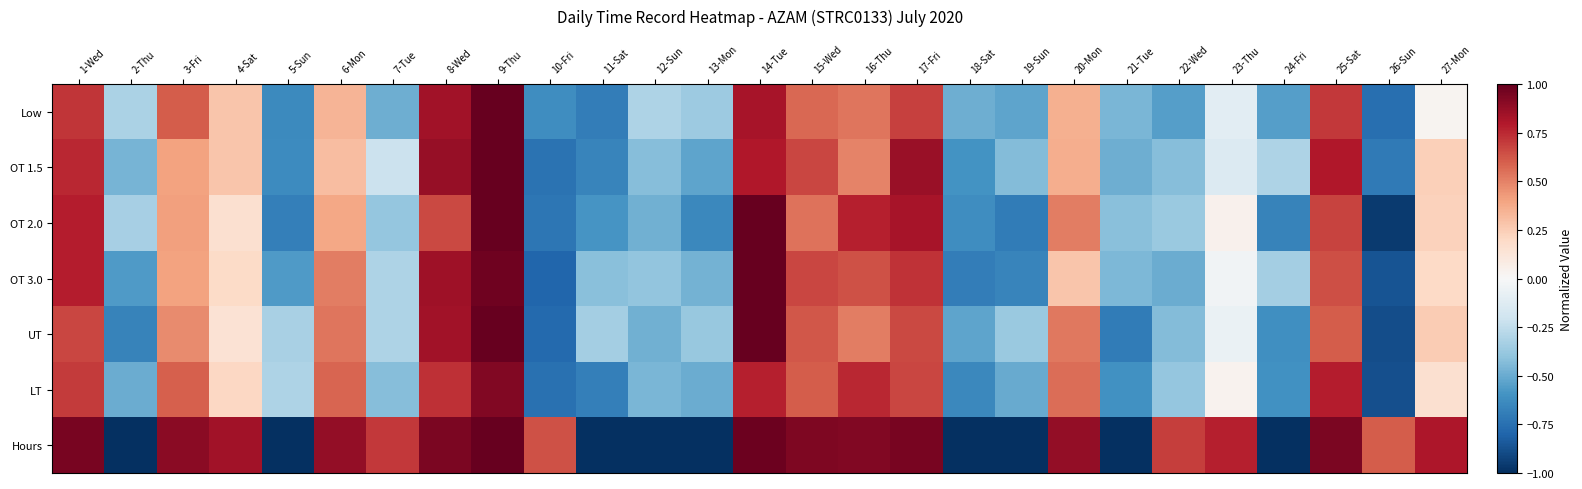

What is the total value across all series at 9-Thu?

6.9